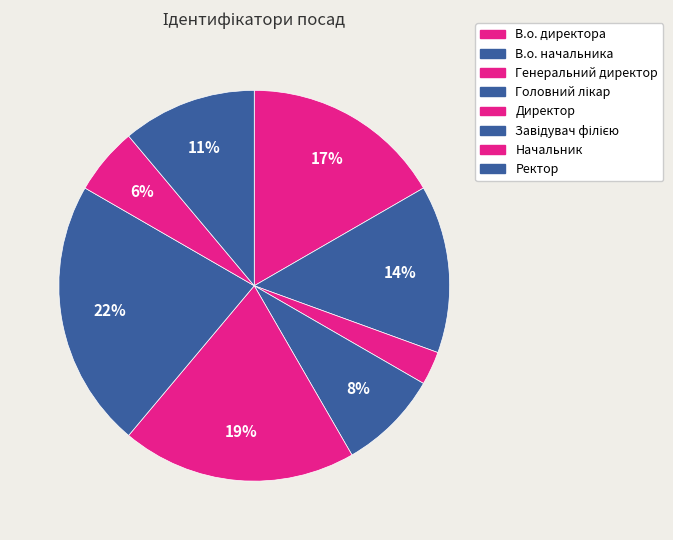

Count the number of slices in the pie.

8